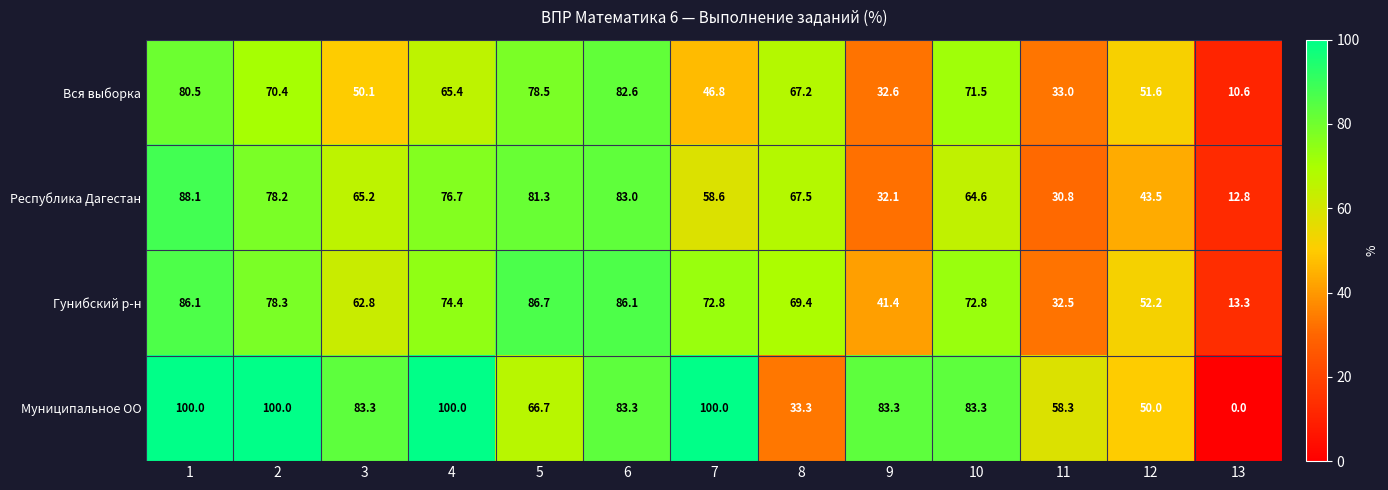

Where is Республика Дагестан nearest to the value 50?

12